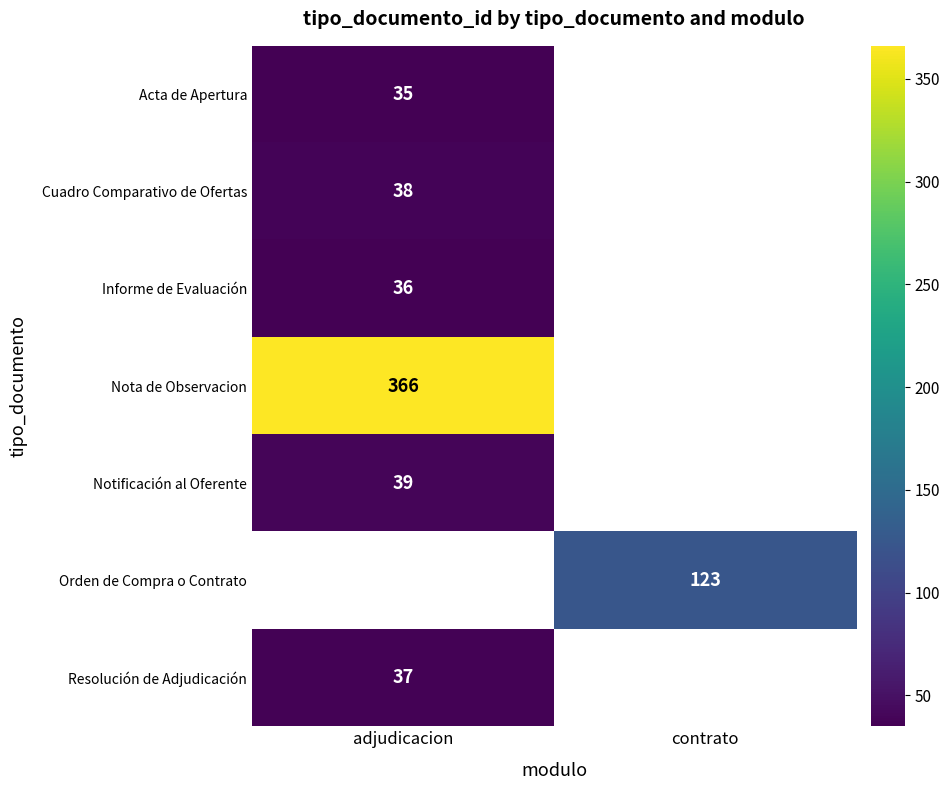

The value of Notificación al Oferente at adjudicacion is 57. True or false?

False